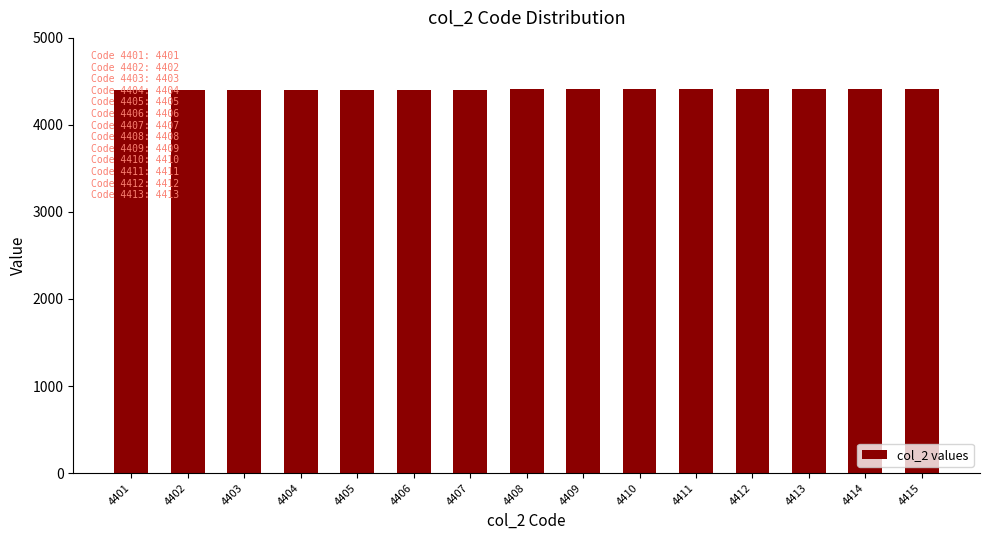

What is the difference between the values at 4401 and 4411?

10